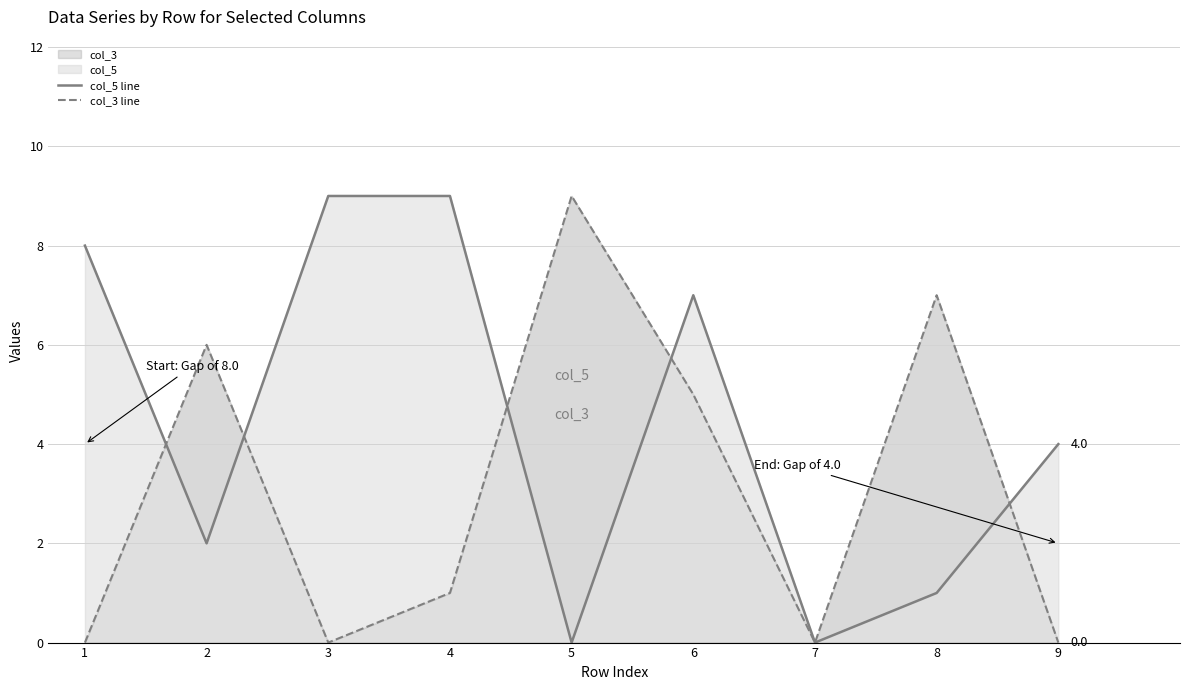

How many values in the col_3 line series exceed 1?

4